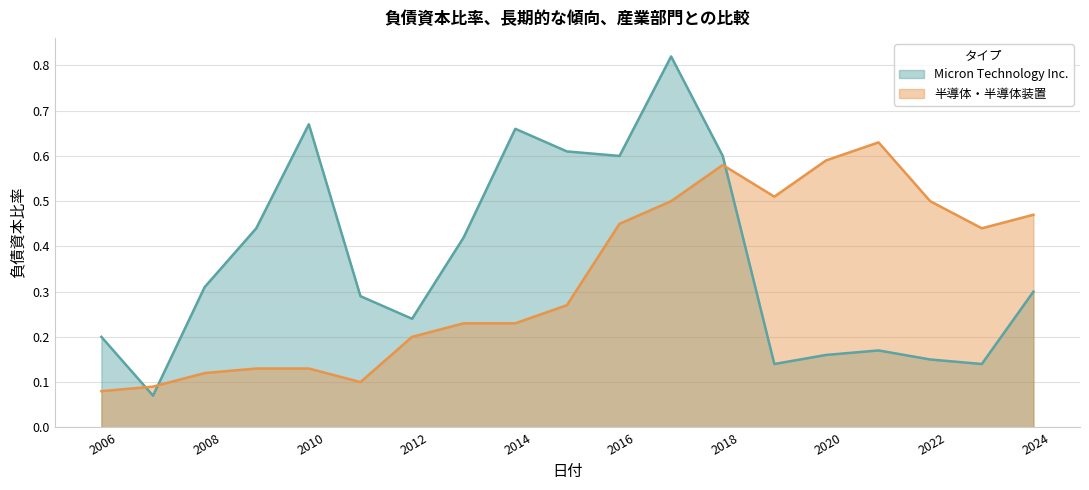

Reading right to left, what are all the values shown in this chart?

Micron Technology Inc.: 2023-08-31=0.3	2022-09-01=0.1	2021-09-02=0.1	2020-09-03=0.2	2019-08-29=0.2	2018-08-30=0.1	2017-08-31=0.6	2016-09-01=0.8	2015-09-03=0.6	2014-08-28=0.6	2013-08-29=0.7	2012-08-30=0.4	2011-09-01=0.2	2010-09-02=0.3	2009-09-03=0.7	2008-08-28=0.4	2007-08-30=0.3	2006-08-31=0.1	2005-09-01=0.2
半導体・半導体装置: 2023-08-31=0.5	2022-09-01=0.4	2021-09-02=0.5	2020-09-03=0.6	2019-08-29=0.6	2018-08-30=0.5	2017-08-31=0.6	2016-09-01=0.5	2015-09-03=0.5	2014-08-28=0.3	2013-08-29=0.2	2012-08-30=0.2	2011-09-01=0.2	2010-09-02=0.1	2009-09-03=0.1	2008-08-28=0.1	2007-08-30=0.1	2006-08-31=0.1	2005-09-01=0.1